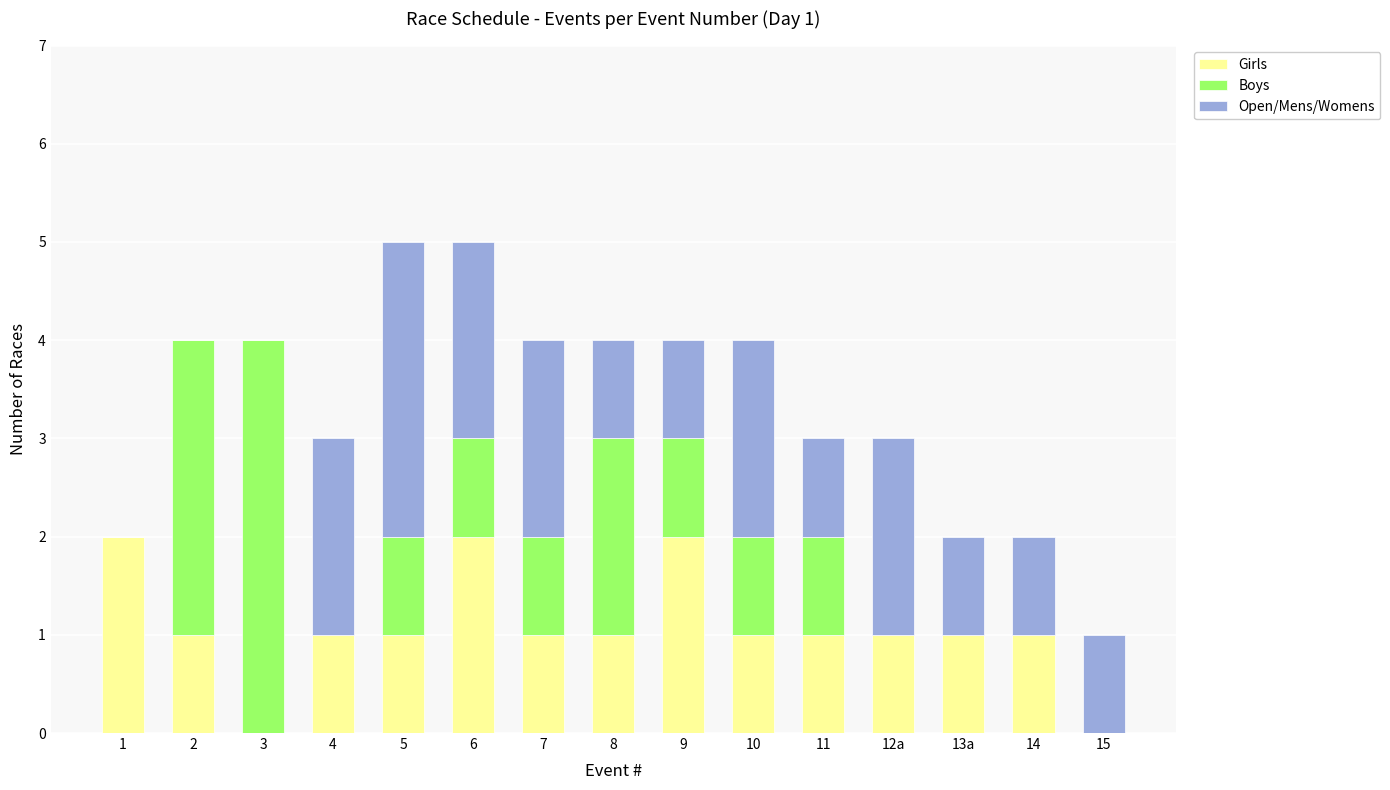

What is the total value across all series at 7?

4